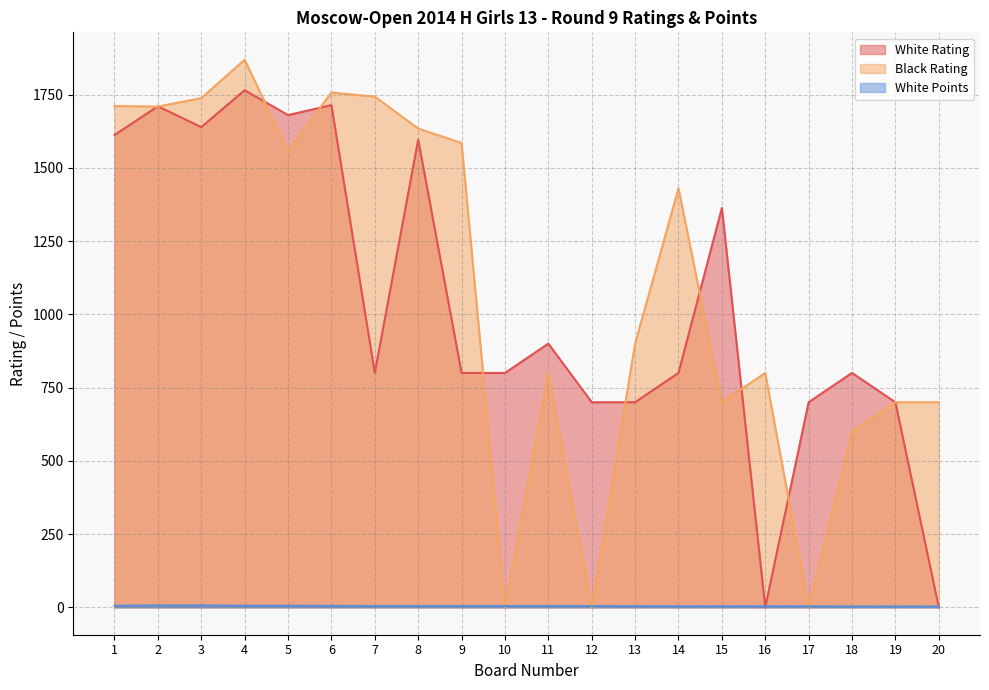

What is the maximum value for White Points?

6.5